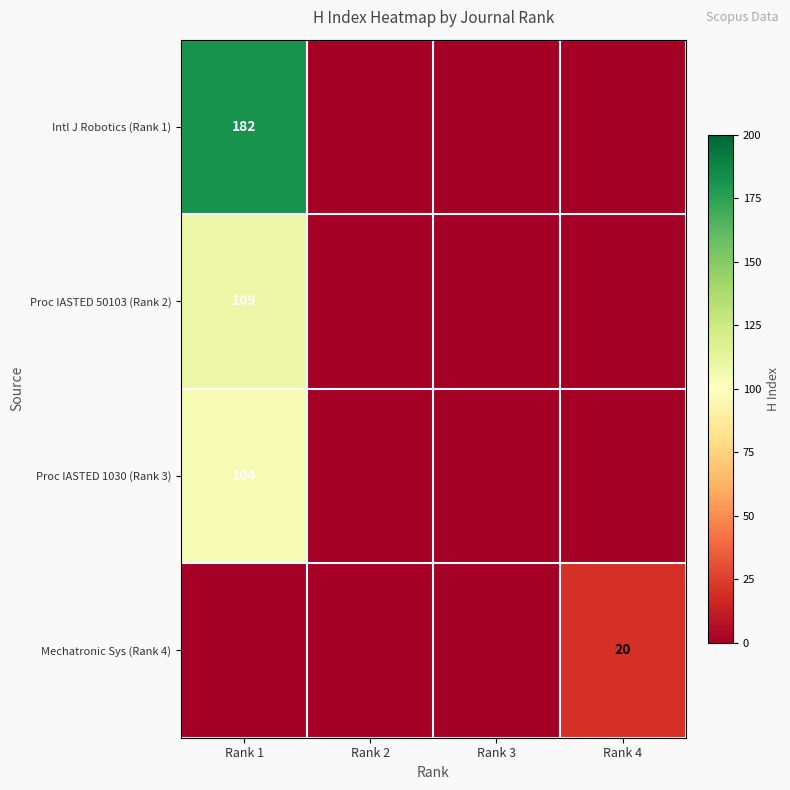

True or false: Proc IASTED 1030 (Rank 3) has a value of 104 at Rank 1.

True